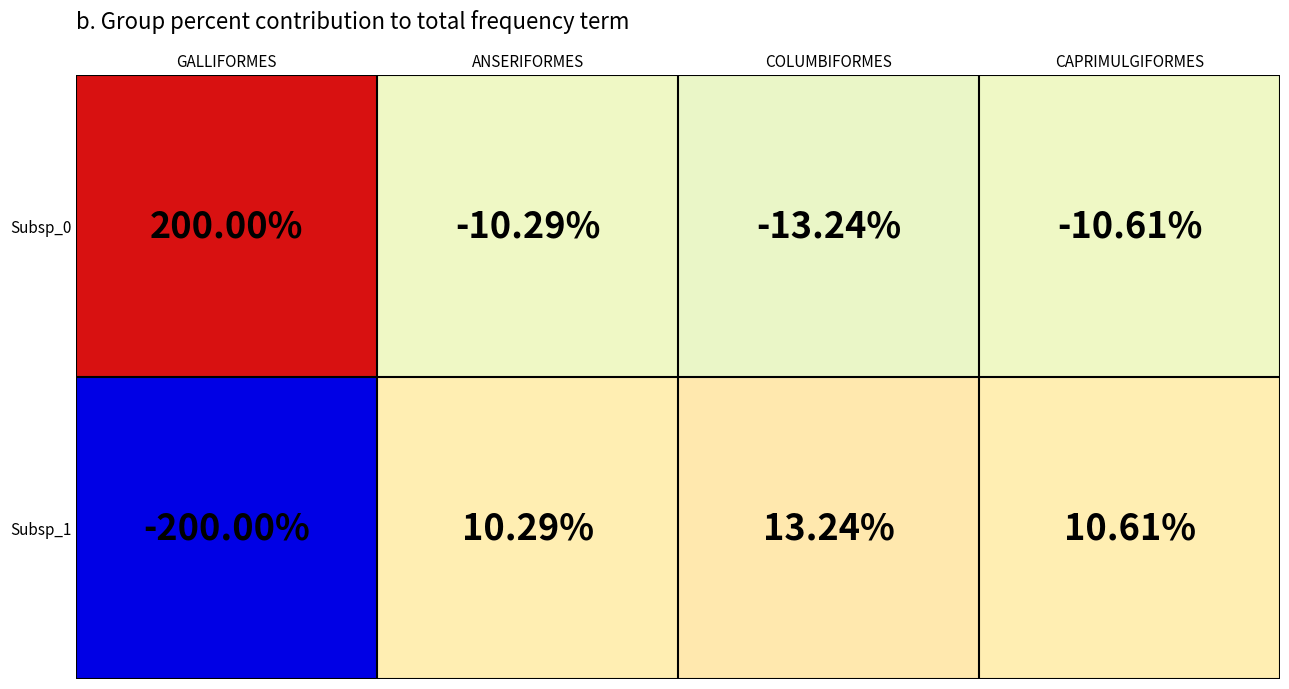

List the labels in order of Subsp_0 value, smallest first.

COLUMBIFORMES, CAPRIMULGIFORMES, ANSERIFORMES, GALLIFORMES